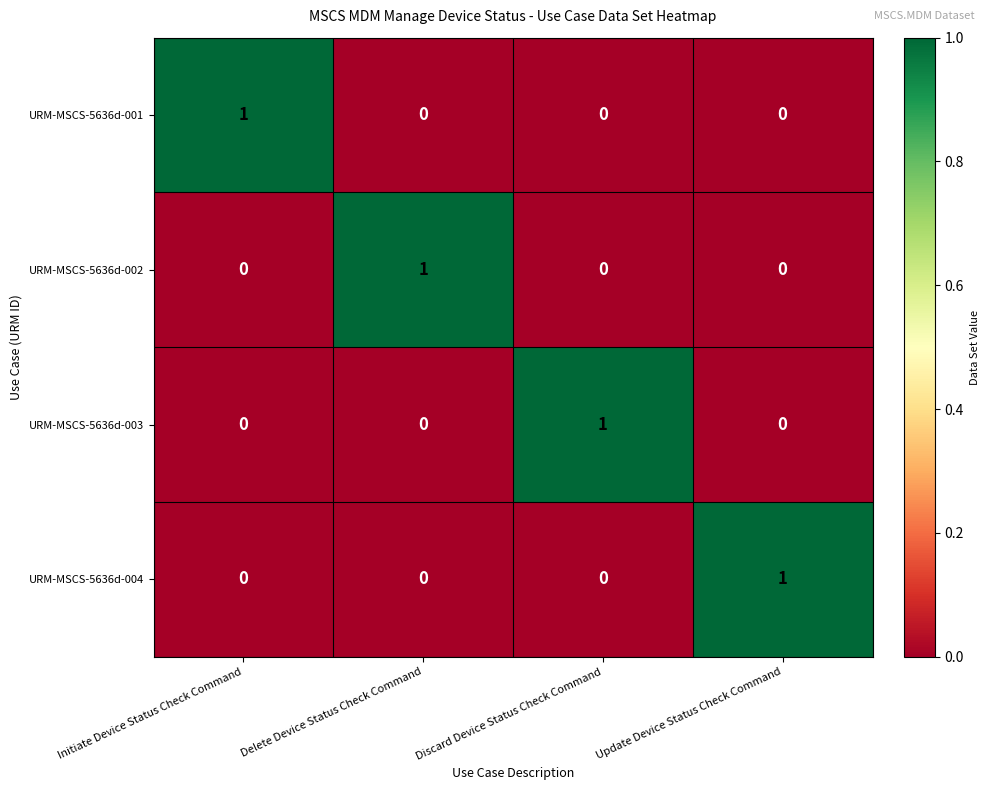

At how many categories does at least one series exceed 0?

4